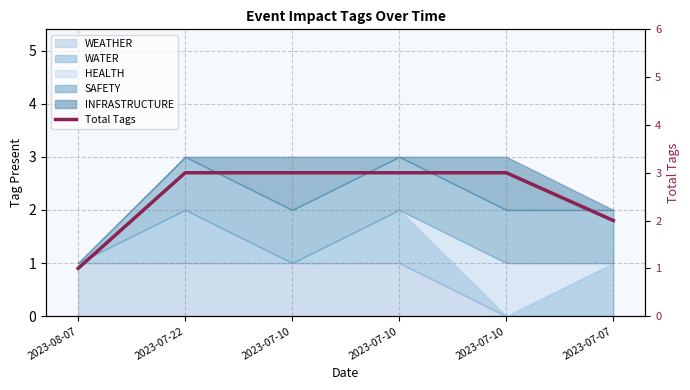

True or false: the data has more than 0 interior local peaks.

False